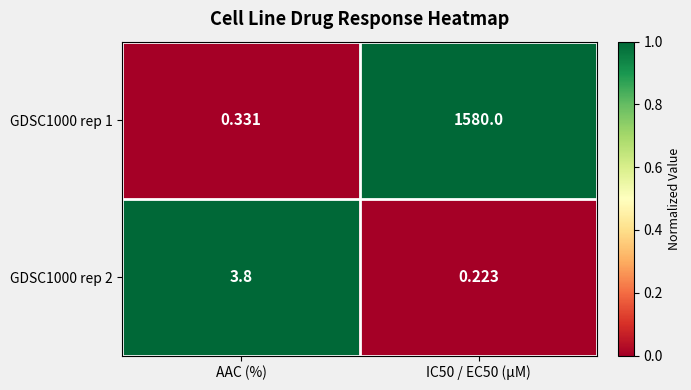

Is the value of GDSC1000 rep 2 at AAC (%) greater than the value of GDSC1000 rep 1 at IC50 / EC50 (µM)?

No